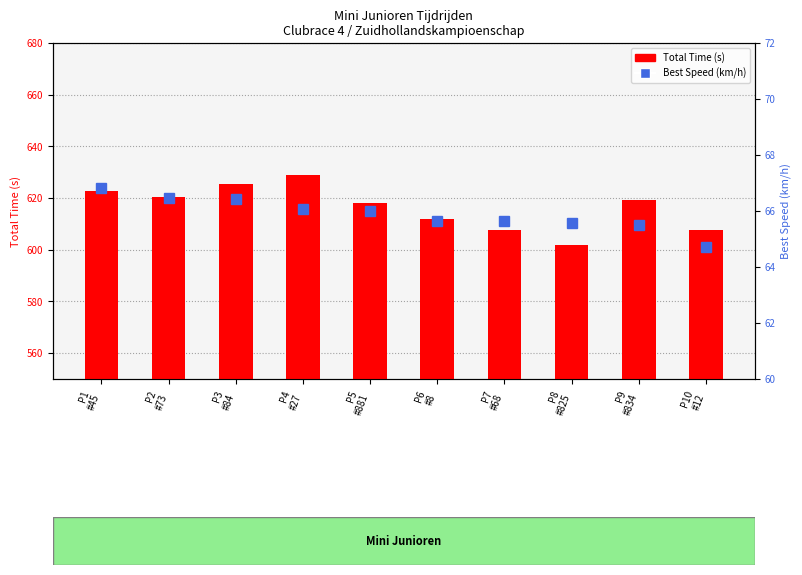

True or false: Best Speed (km/h) has a value of 91.2 at P5
#881.

False